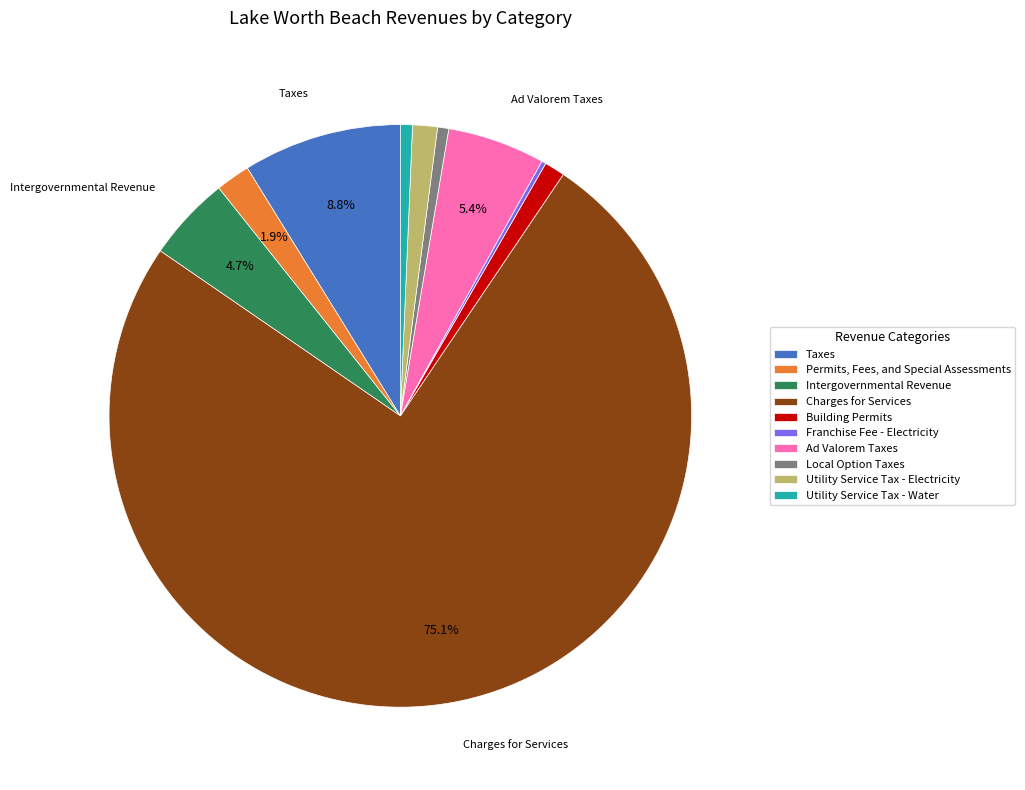

Which has a higher value, Taxes or Utility Service Tax - Water?

Taxes